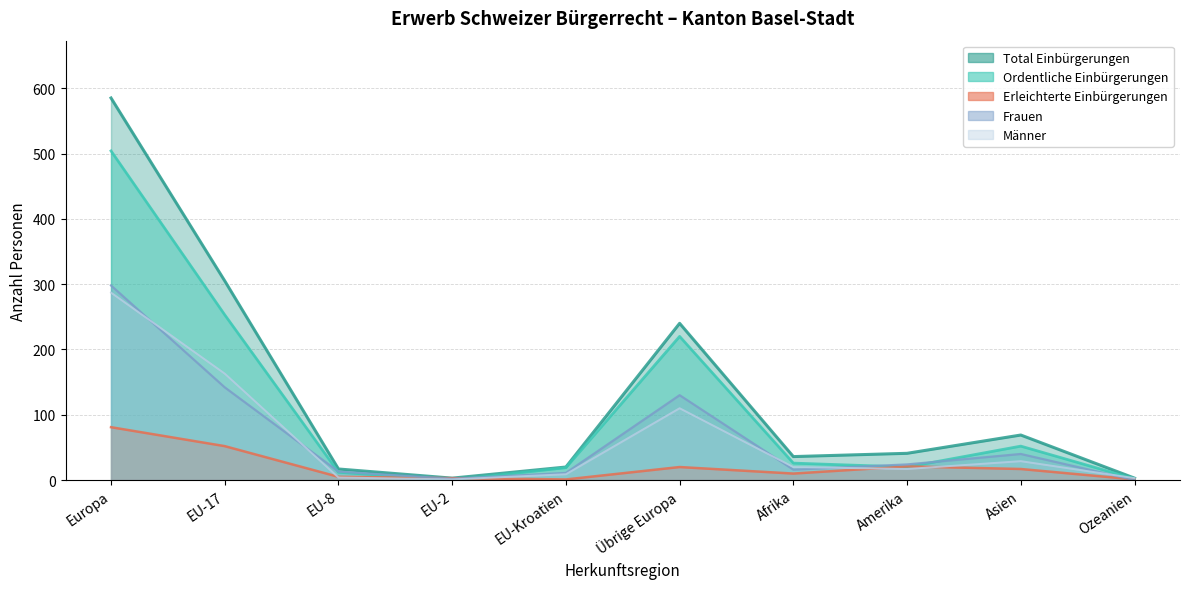

Is it true that Frauen equals 2 at EU-2?

True